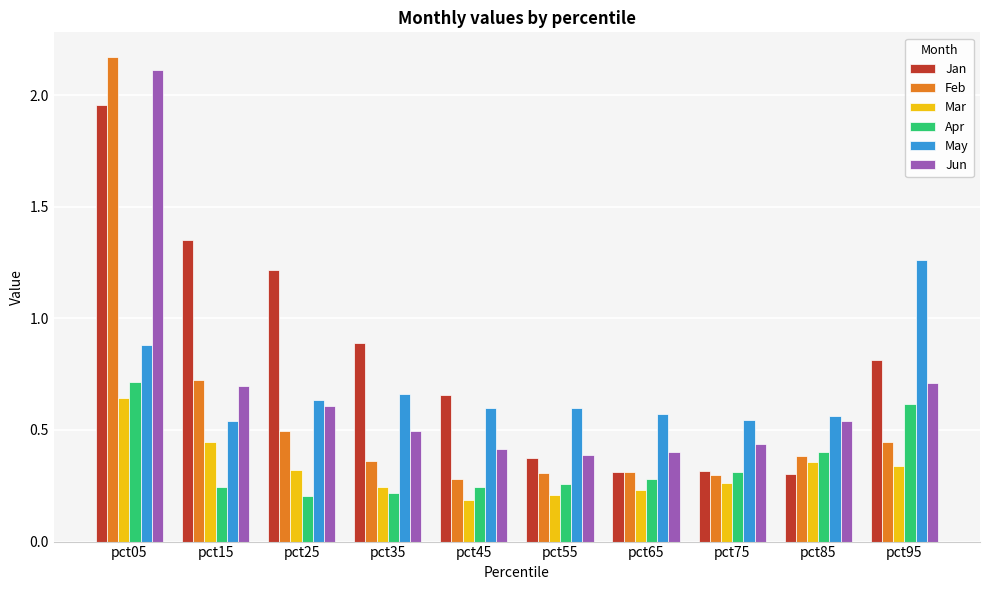

What are all the series names shown in the legend?

Jan, Feb, Mar, Apr, May, Jun